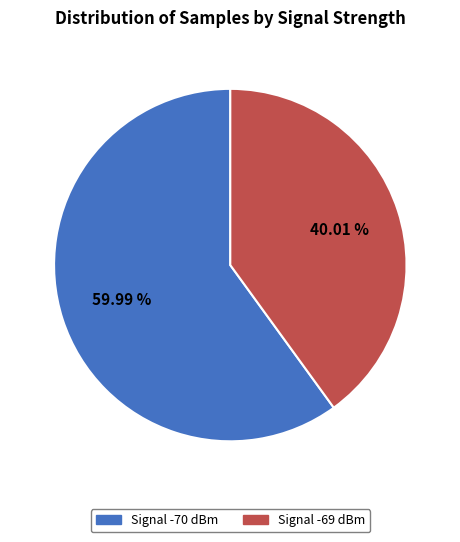

Count the number of slices in the pie.

2